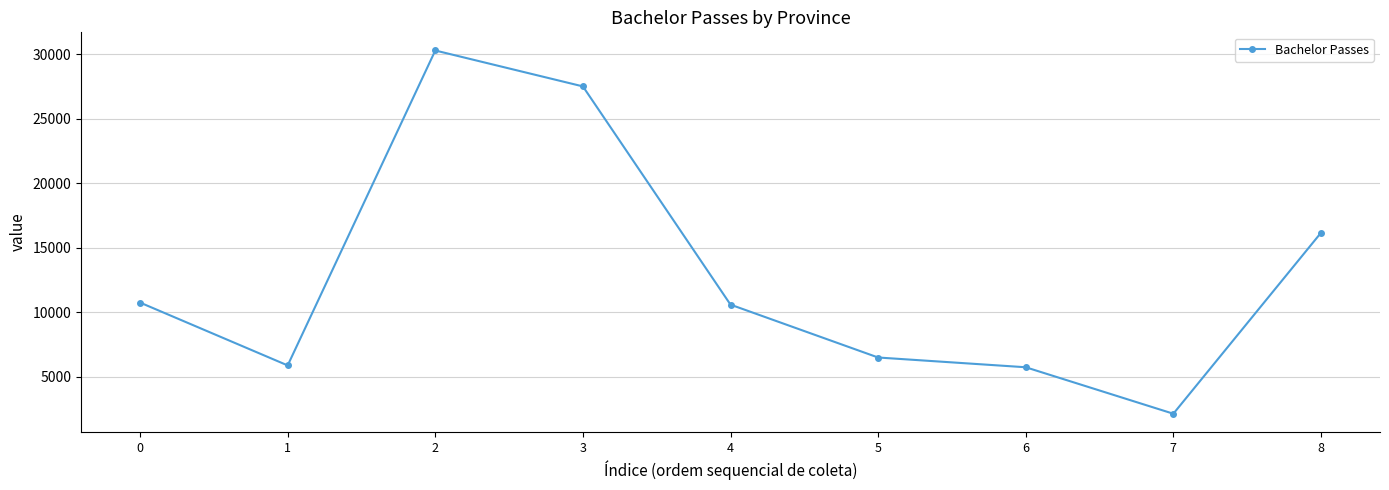

What is the sum of all values?

115526